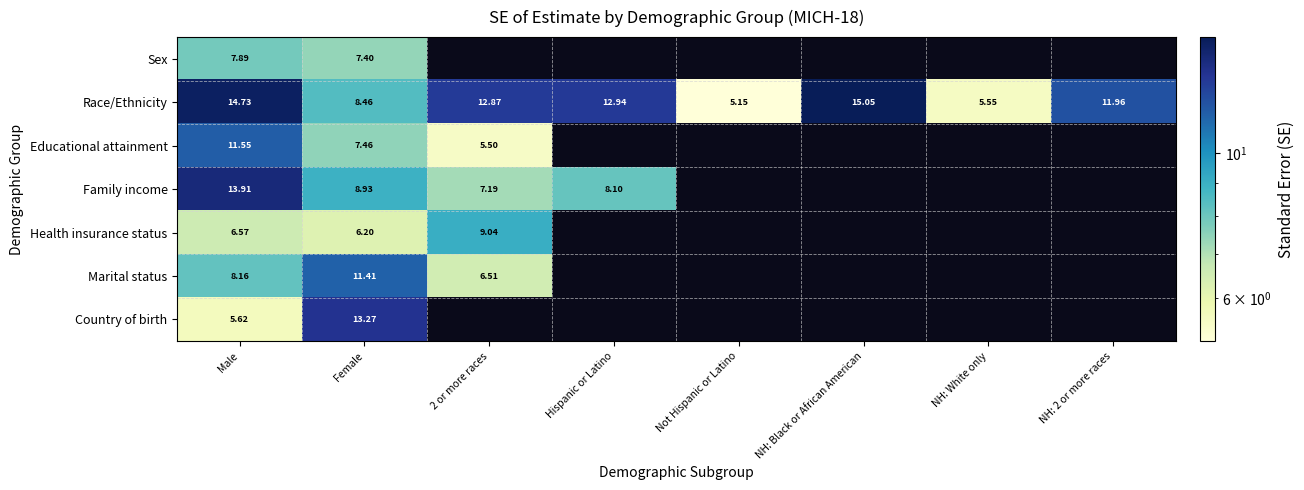

Which series has the widest spread of values?

Race/Ethnicity